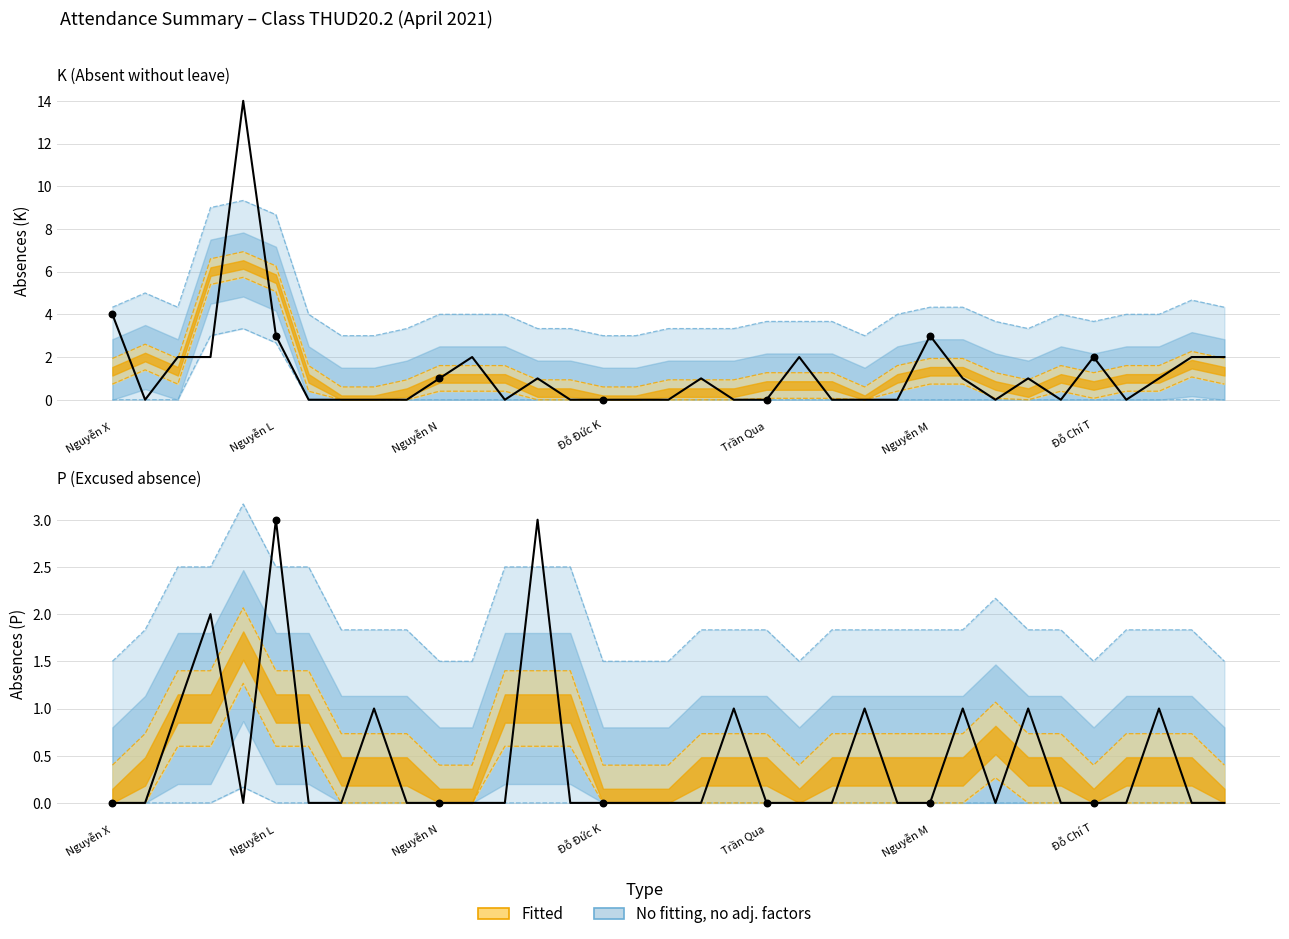

Is the value of K at 31 greater than the value of P at 13?

No